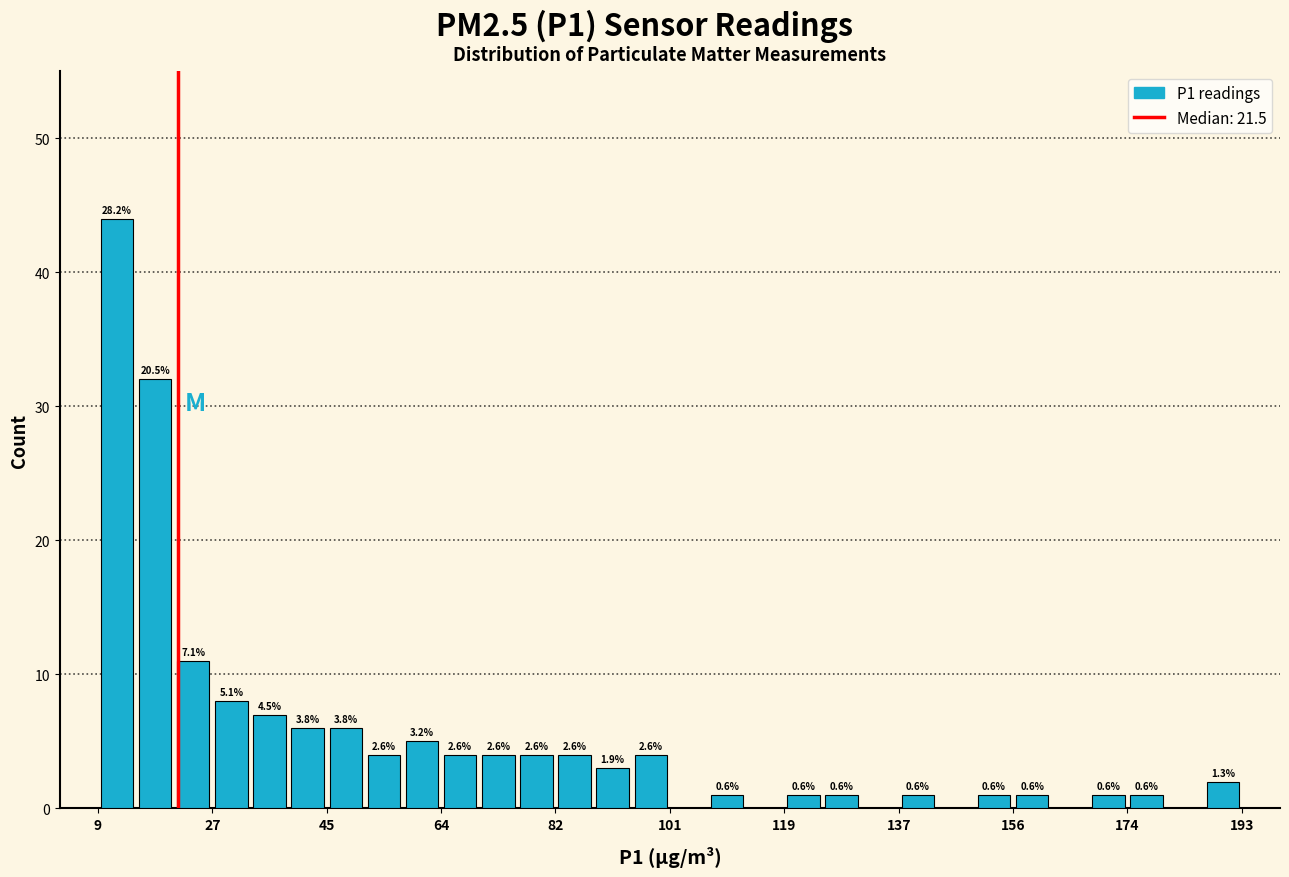

Read against the x-axis, roughly where is the centre of the tallest bar?

12